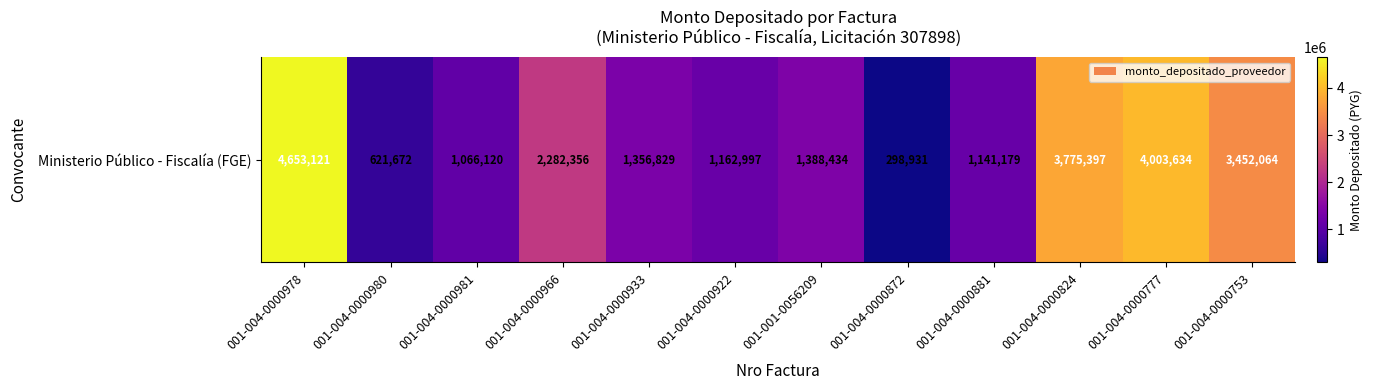

Which label corresponds to the smallest value in the chart?

001-004-0000872